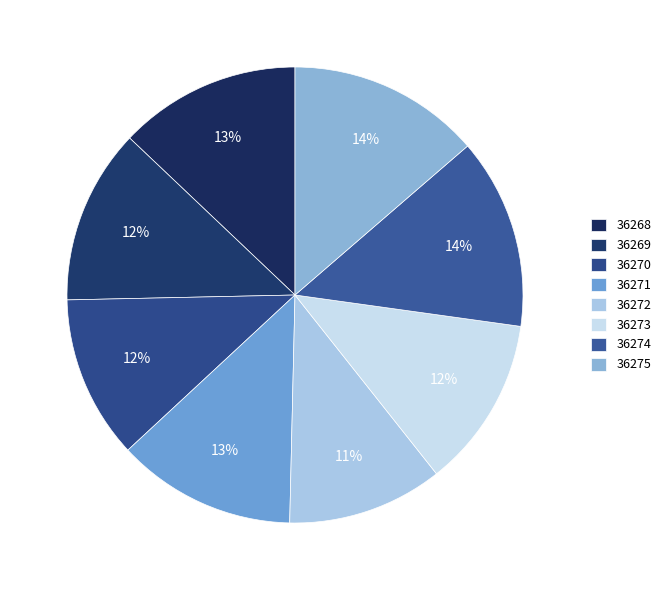

The 36269 slice represents 12% of the pie. True or false?

True